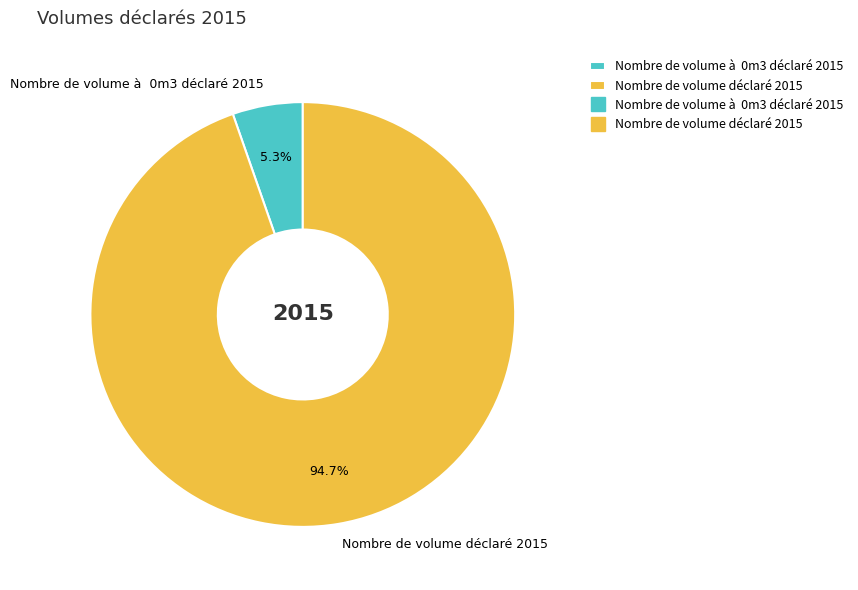

How many segments does this pie chart have?

2